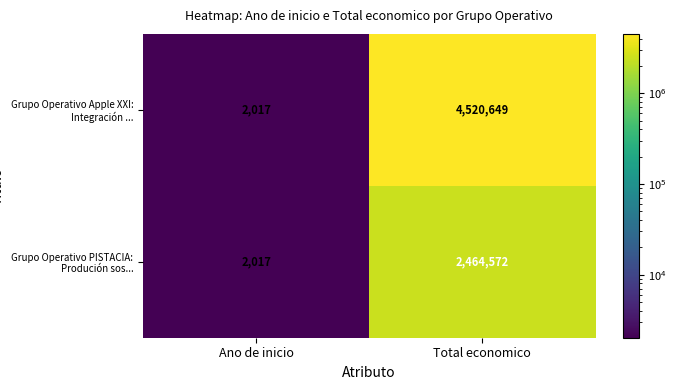

Which label corresponds to the smallest value in the chart?

Ano de inicio